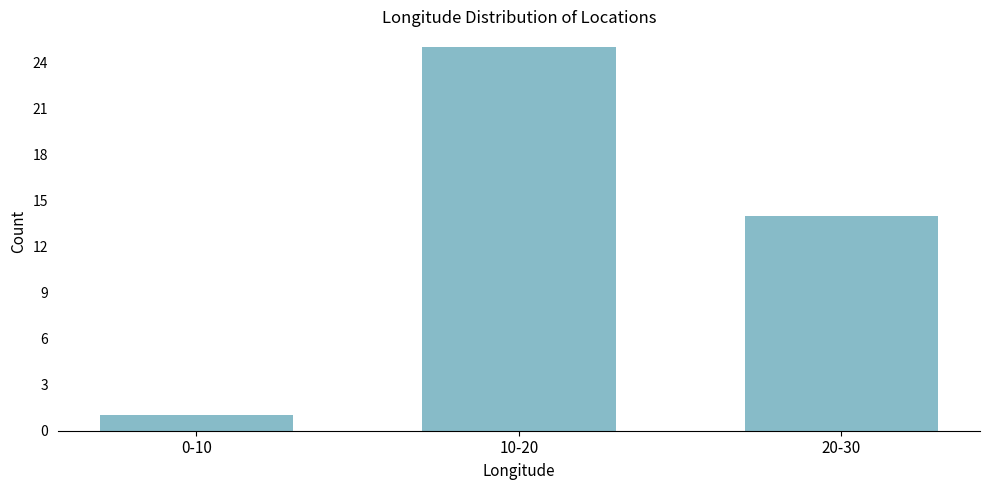

Reading left to right, transcribe all the data shown in this chart.

1	25	14